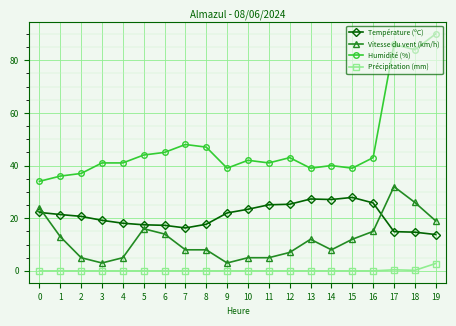

What is the spread (max minus min) of values at 11?

41.0